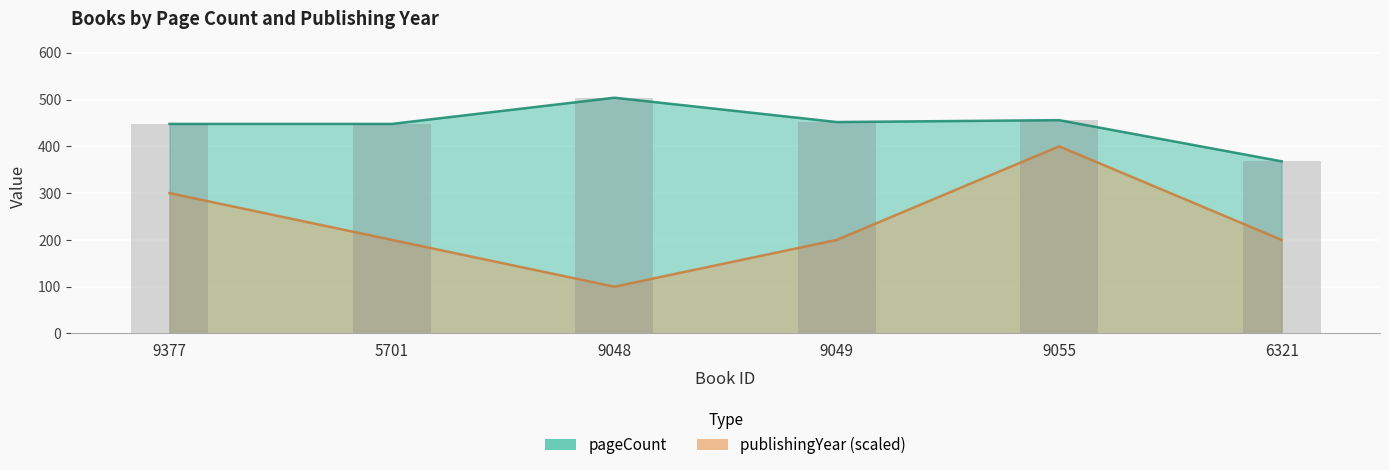

Reading left to right, list all the values displayed in this chart.

pageCount: 9377=448	5701=448	9048=504	9049=452	9055=456	6321=368
publishingYear: 9377=300	5701=200	9048=100	9049=200	9055=400	6321=200